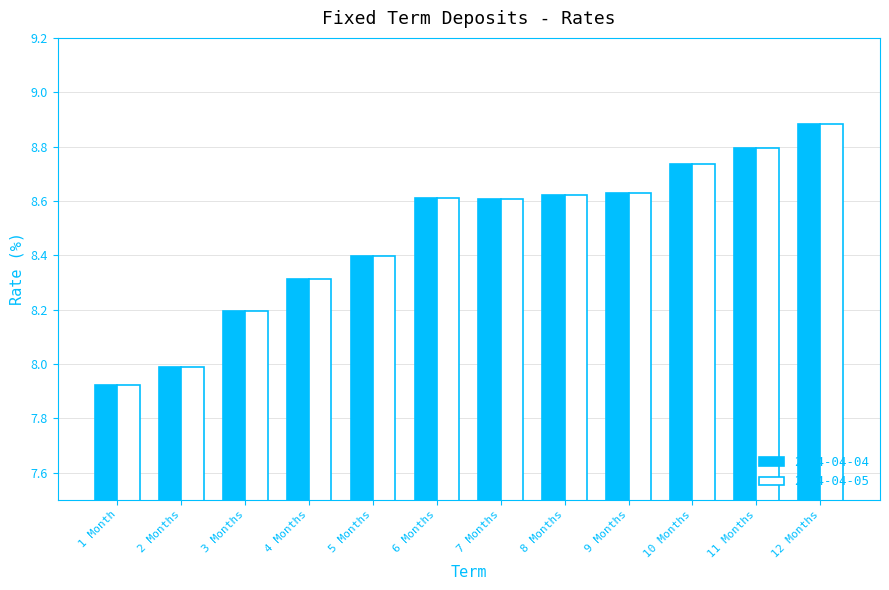

At which category is the sum across all series the highest?

12 Months